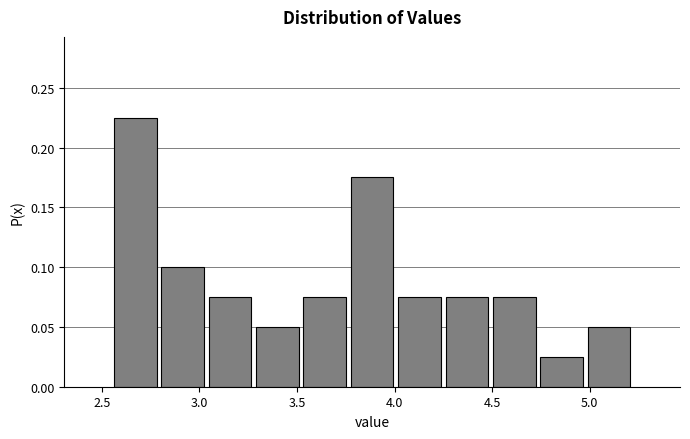

Reading left to right, transcribe this chart: for each bar, give the range it covers on the x-axis and its height. Neither the bar edges nor the heights are printed on the chart, so give them approximately, as read against the axes.

2.55 to 2.80: 0.225
2.80 to 3.05: 0.100
3.05 to 3.30: 0.075
3.30 to 3.50: 0.050
3.50 to 3.75: 0.075
3.75 to 4.00: 0.175
4.00 to 4.25: 0.075
4.25 to 4.50: 0.075
4.50 to 4.75: 0.075
4.75 to 5.00: 0.025
5.00 to 5.20: 0.050